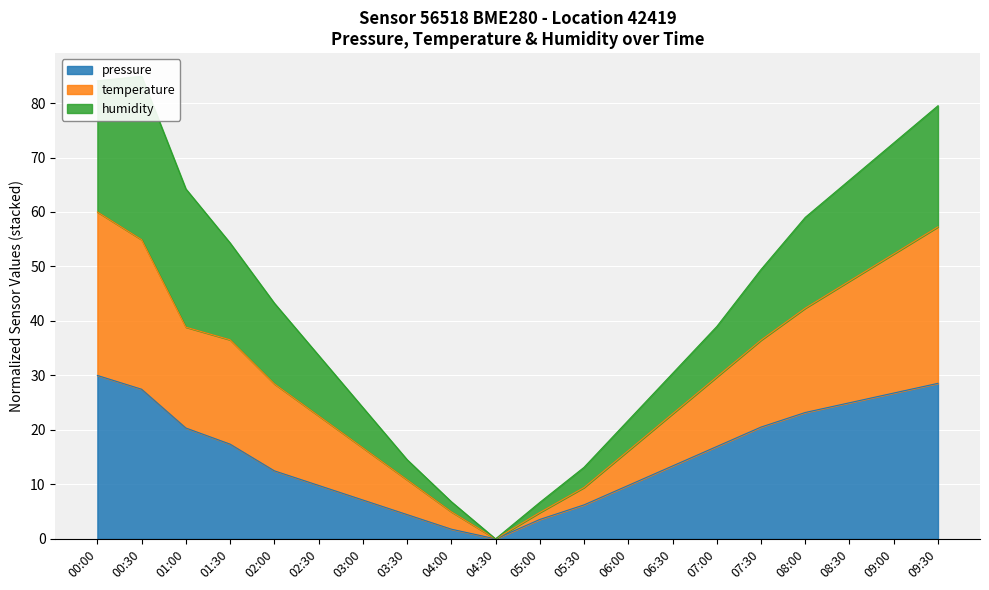

True or false: pressure has a value of 7.1 at 03:00.

True